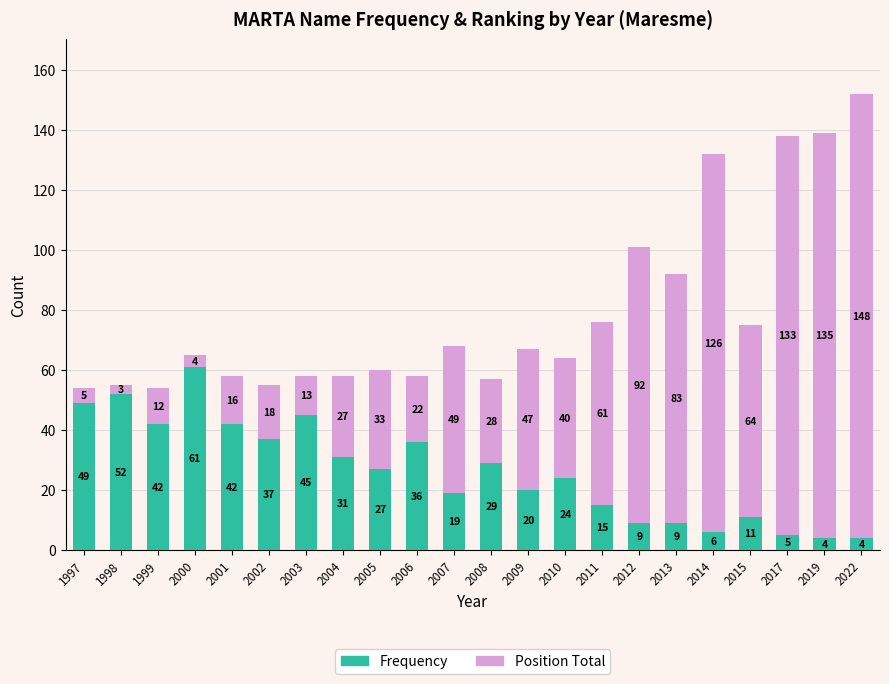

Where does the Frequency series first go above 27?

1997